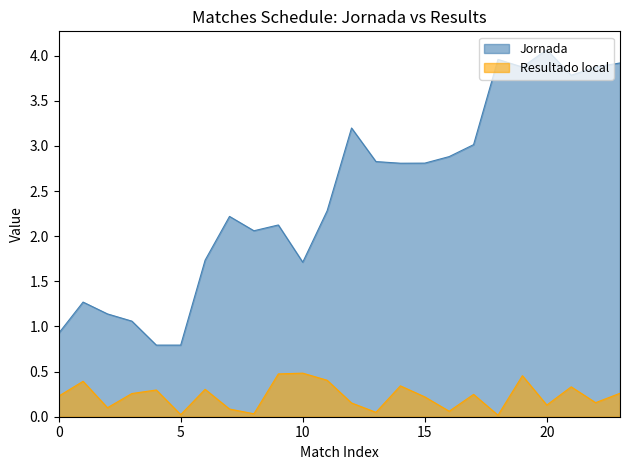

Rank the series by their maximum value, from lowest to highest.

Resultado local, Jornada